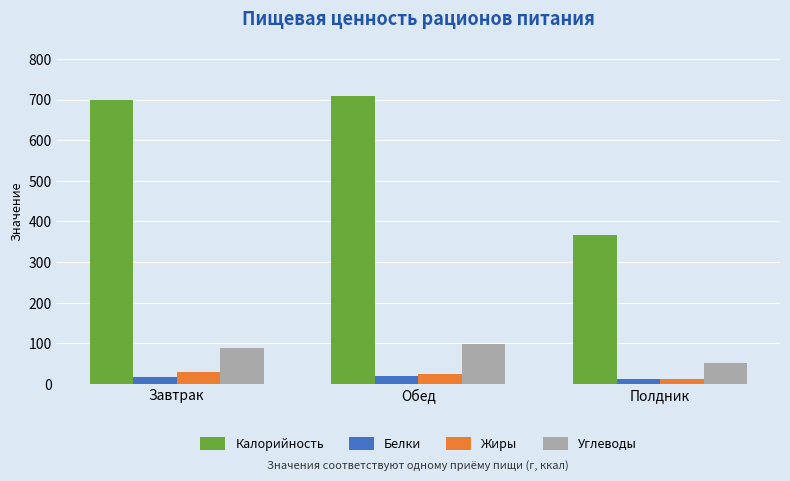

What is the difference between the highest and lowest values at Полдник?

355.1